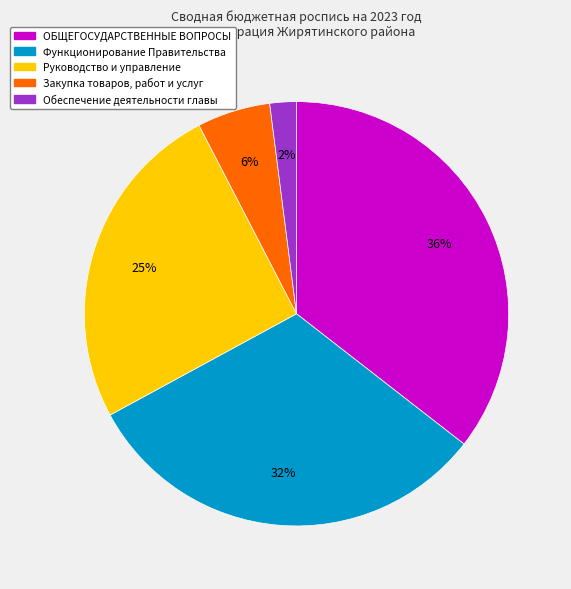

To the nearest percent, what is the difference between the ОБЩЕГОСУДАРСТВЕННЫЕ ВОПРОСЫ and Закупка товаров, работ и услуг slice percentages?

30%